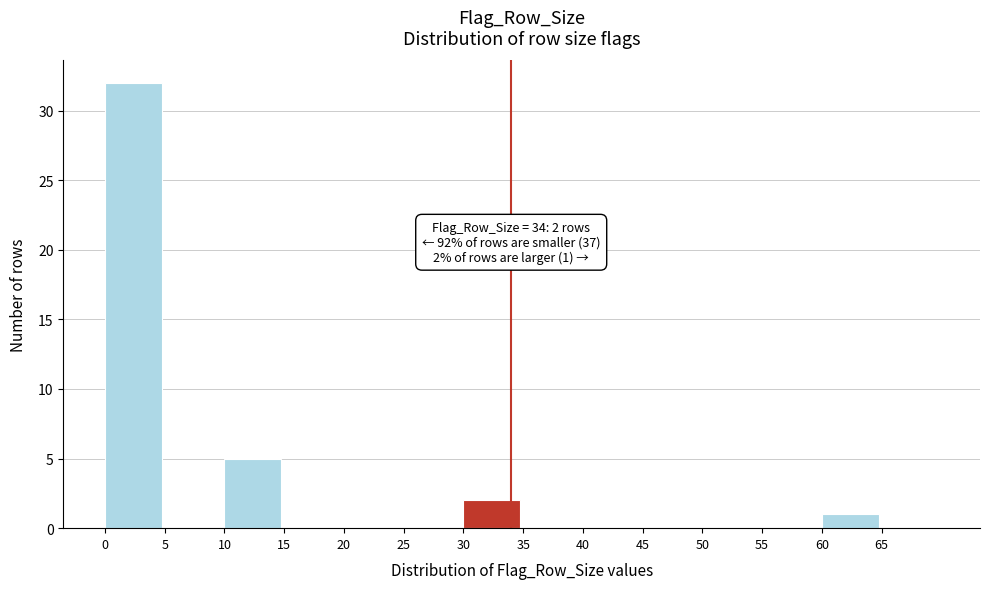

Over which range of the x-axis is the bar tallest?

0 to 5